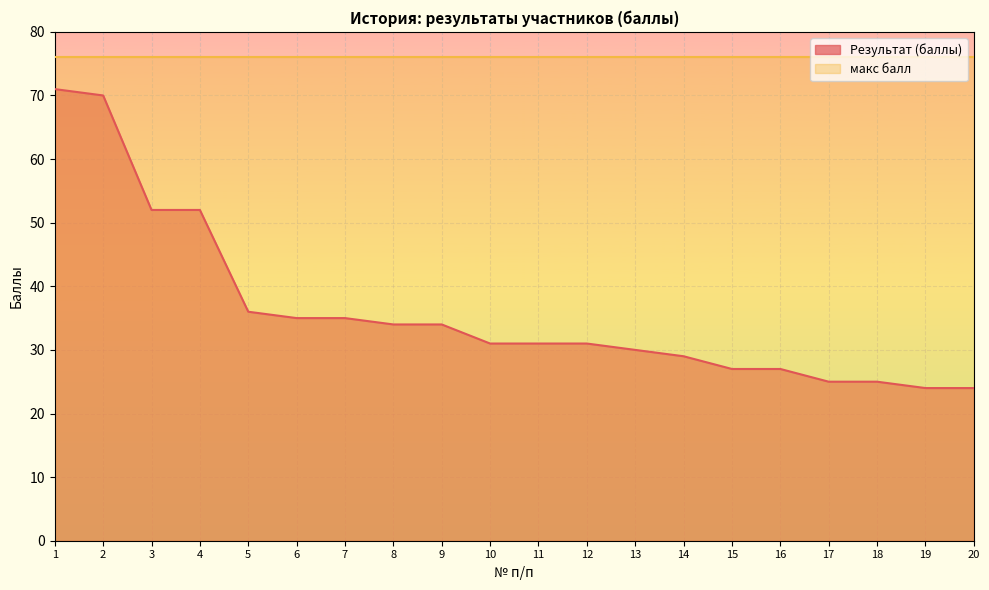

Which has a higher value, 11 or 16?

11